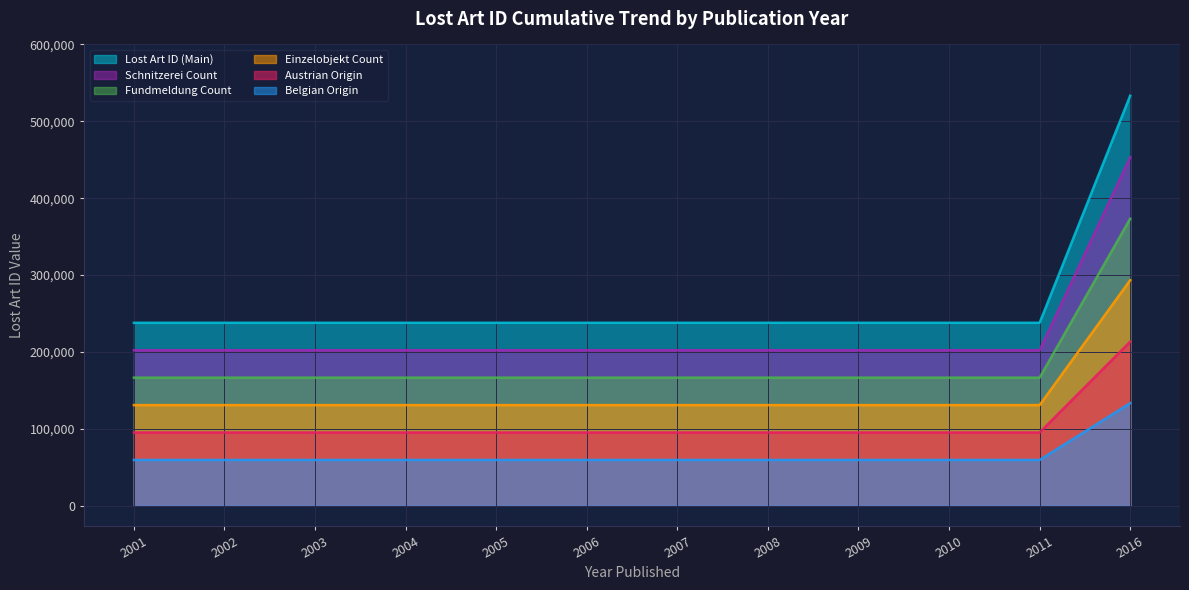

What is the change in value from 2016-06-30 to 2001-08-08?

-295428